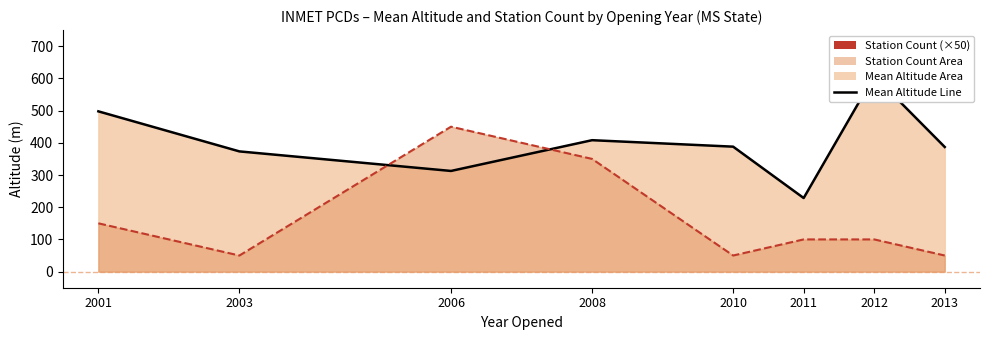

What is the difference between the Station Count (scaled) values at 2010 and 2006?

400.0